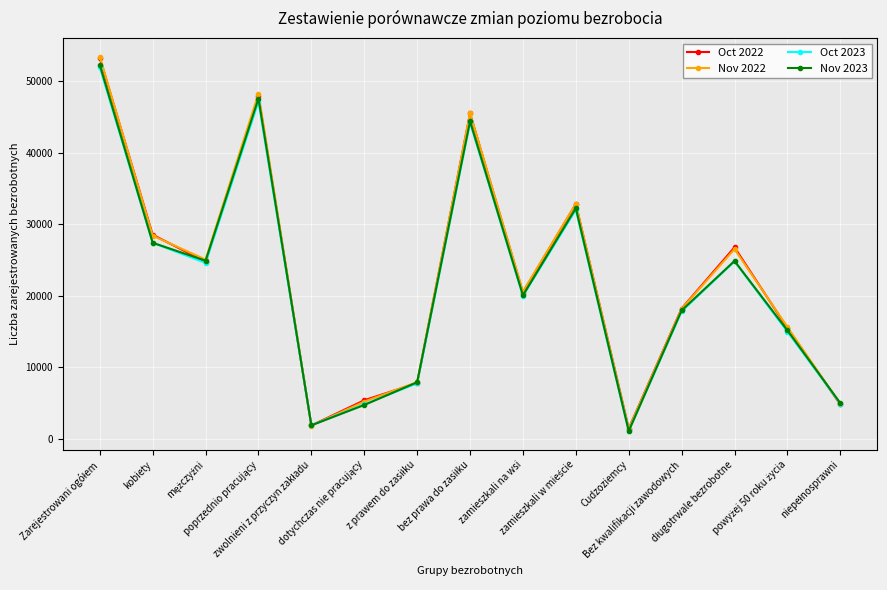

At how many categories does at least one series exceed 14195?

10